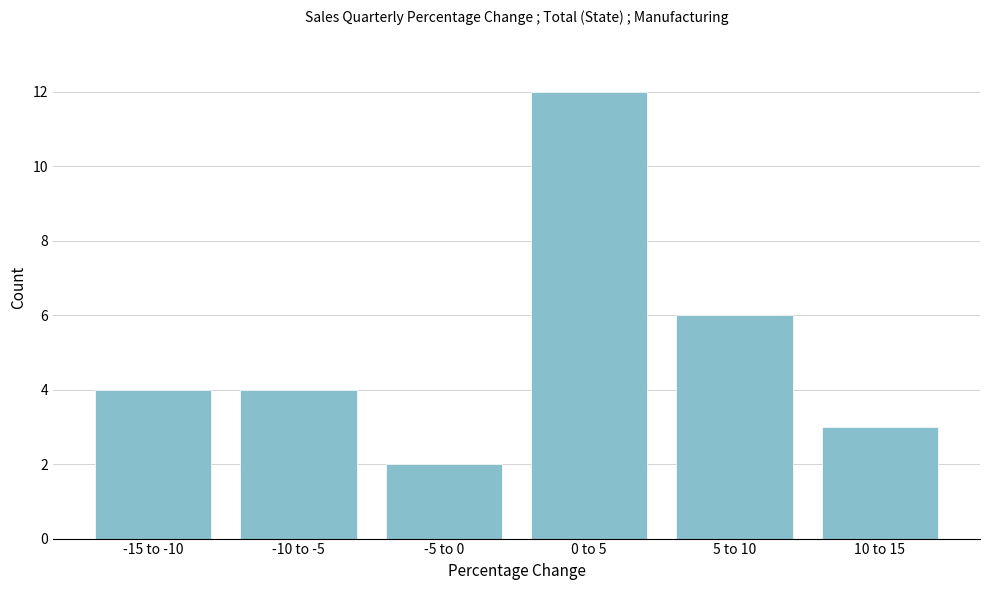

Reading right to left, extract all data points from this chart.

10 to 15=3	5 to 10=6	0 to 5=12	-5 to 0=2	-10 to -5=4	-15 to -10=4